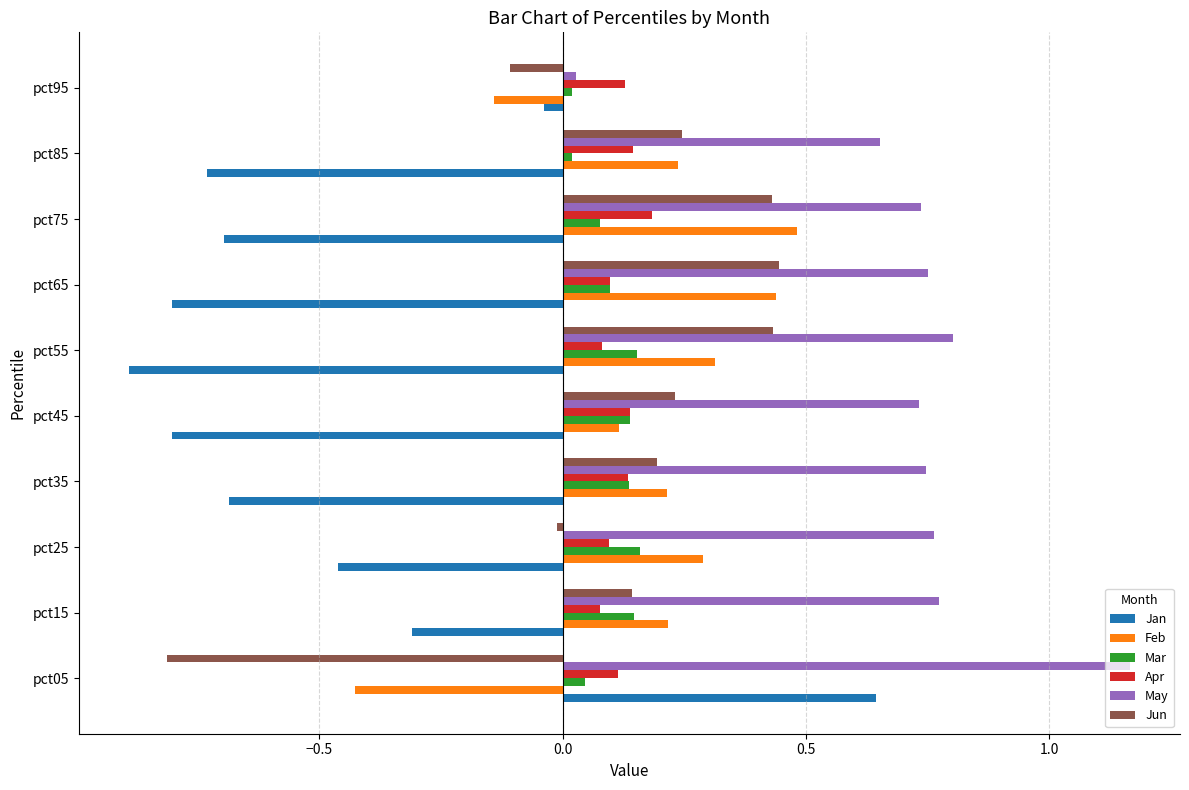

What is the sum of all Jan values?

-4.8